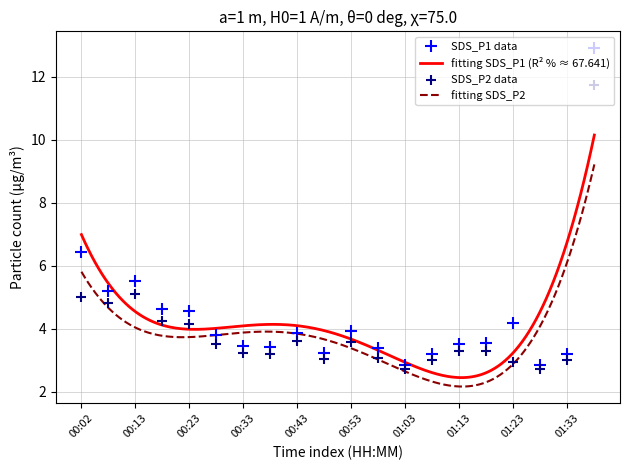

Is the value of SDS_P1 at 01:33 greater than the value of SDS_P2 at 01:38?

No